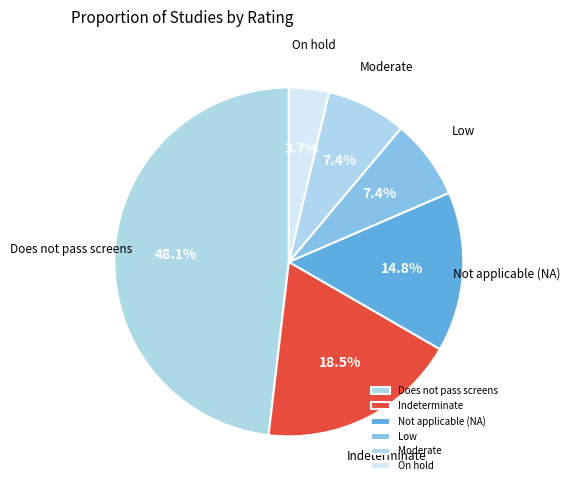

Does any single category account for the majority?

No